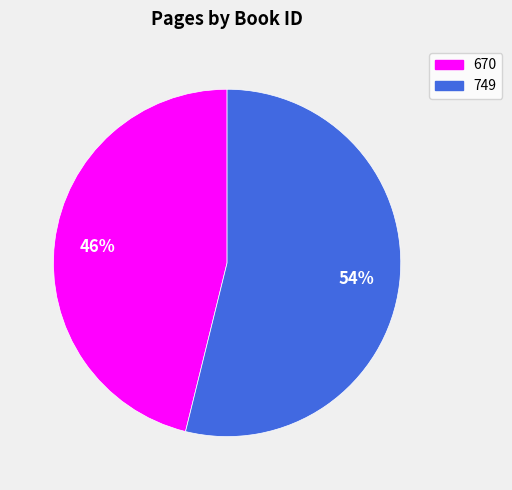

Is the sum of 670 and 749 greater than half?

Yes